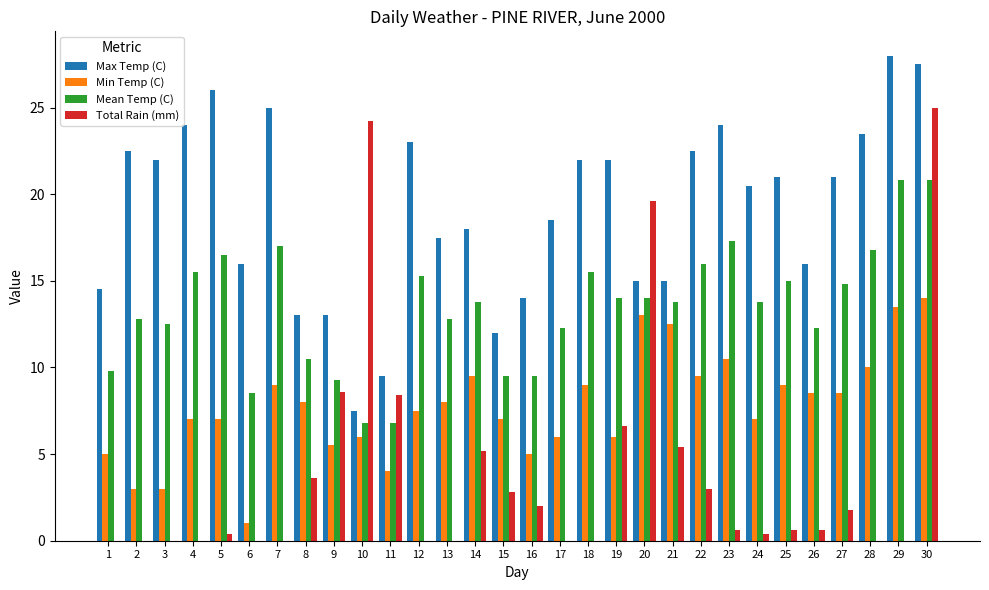

Which series changed the most between 4 and 25?

Max Temp (C)